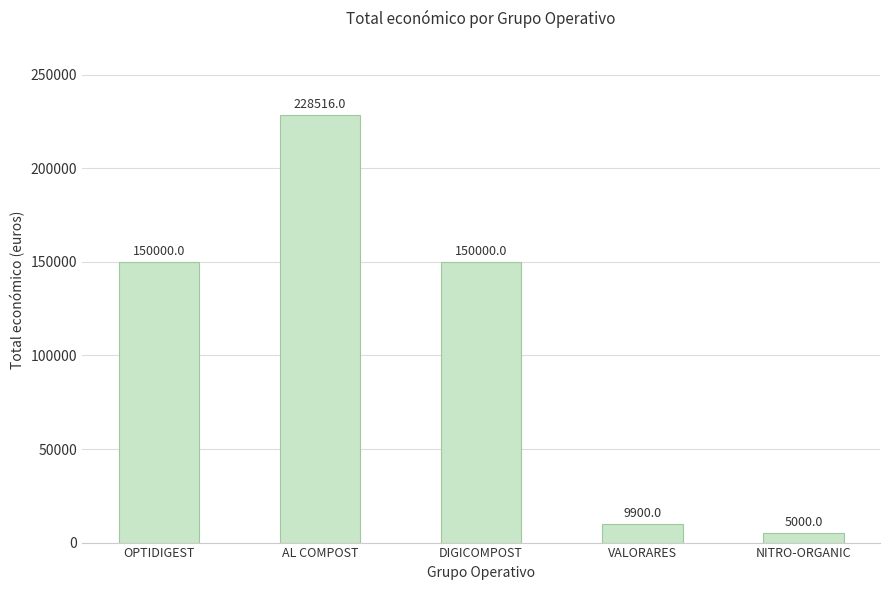

Reading left to right, transcribe all the data shown in this chart.

OPTIDIGEST=150000	AL COMPOST=228516	DIGICOMPOST=150000	VALORARES=9900	NITRO-ORGANIC=5000